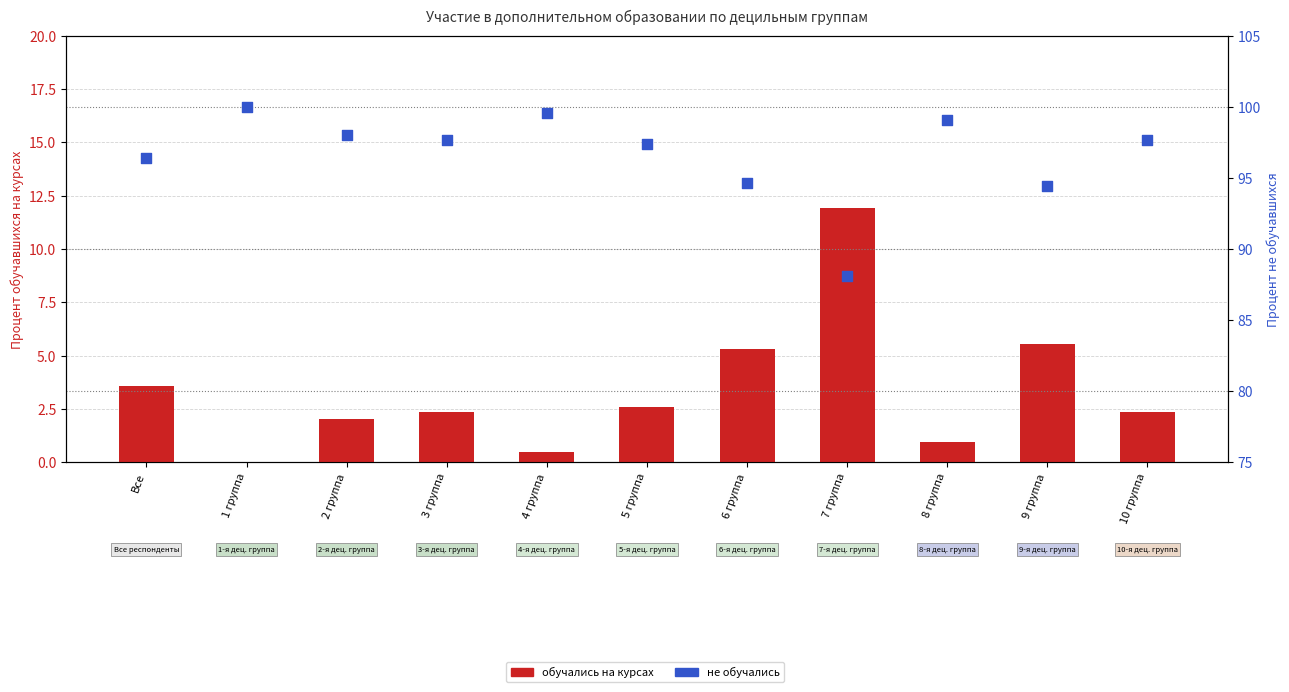

At how many categories does at least one series exceed 32?

11